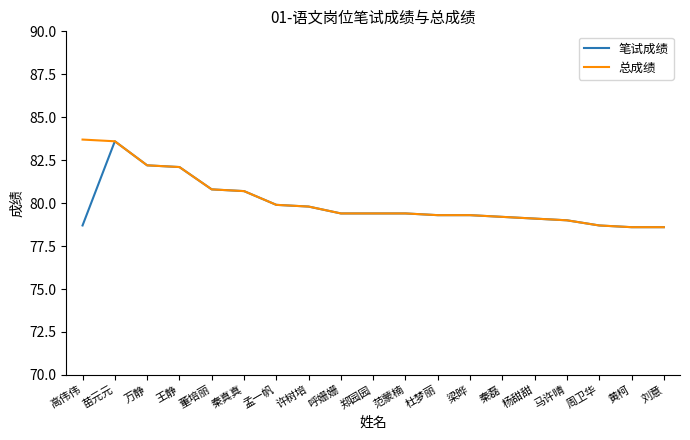

What is the difference between the 总成绩 values at 许树培 and 董培丽?

1.0